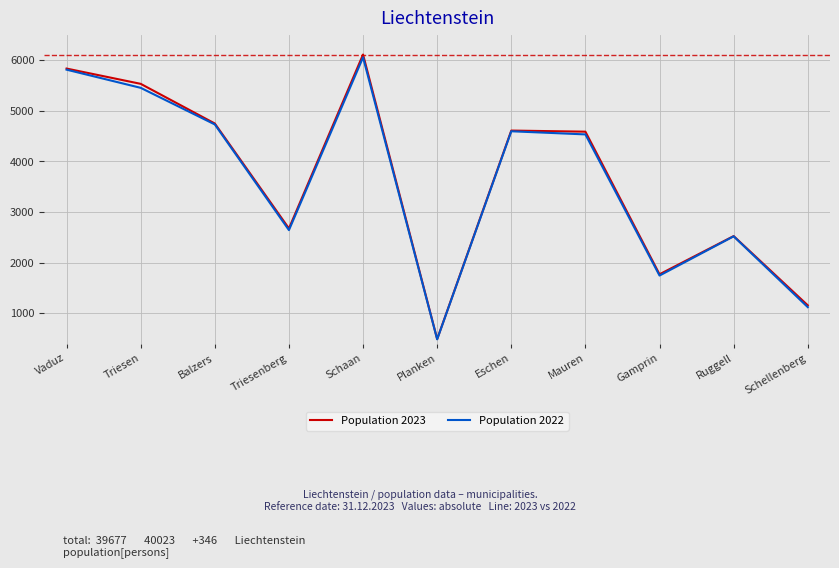

At which label does Population 2022 reach its minimum?

Planken